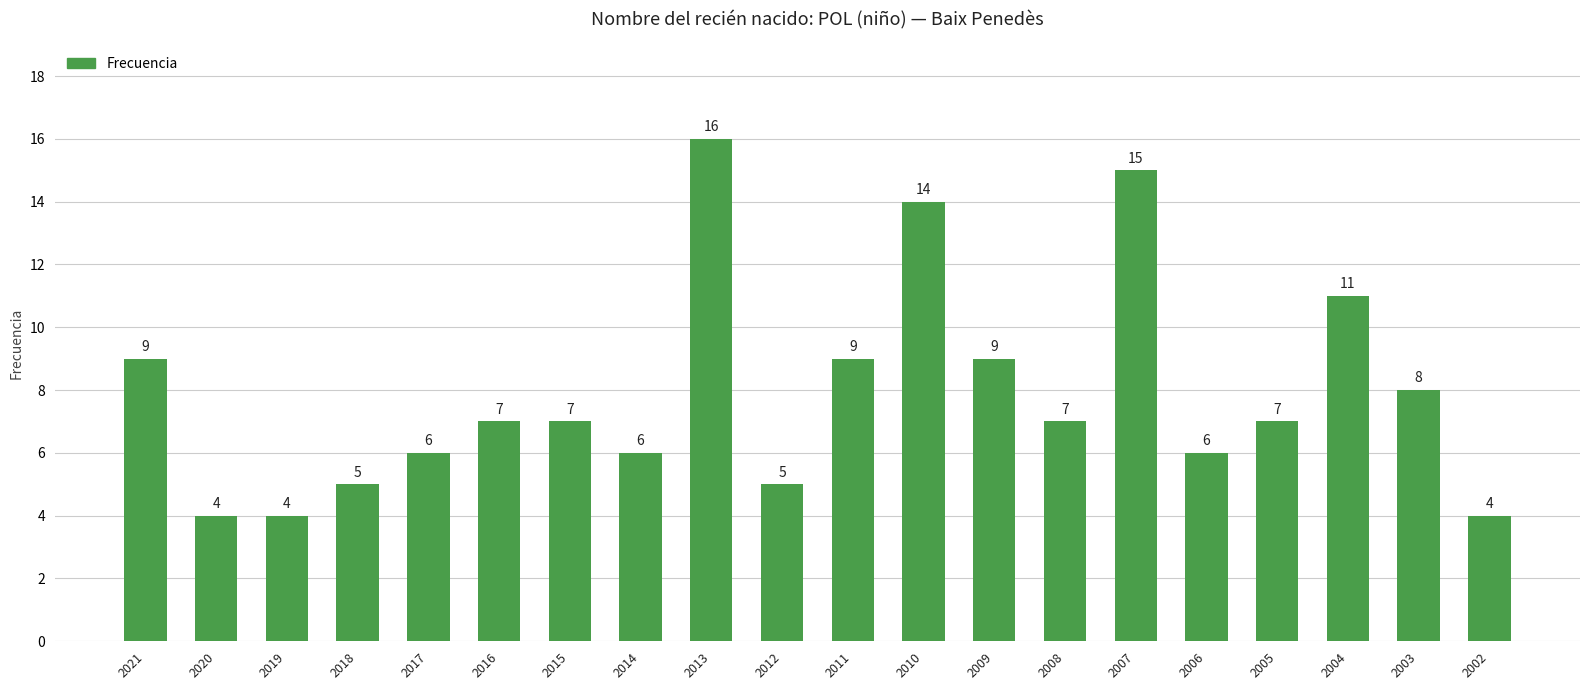

Reading right to left, what are all the values shown in this chart?

4	8	11	7	6	15	7	9	14	9	5	16	6	7	7	6	5	4	4	9